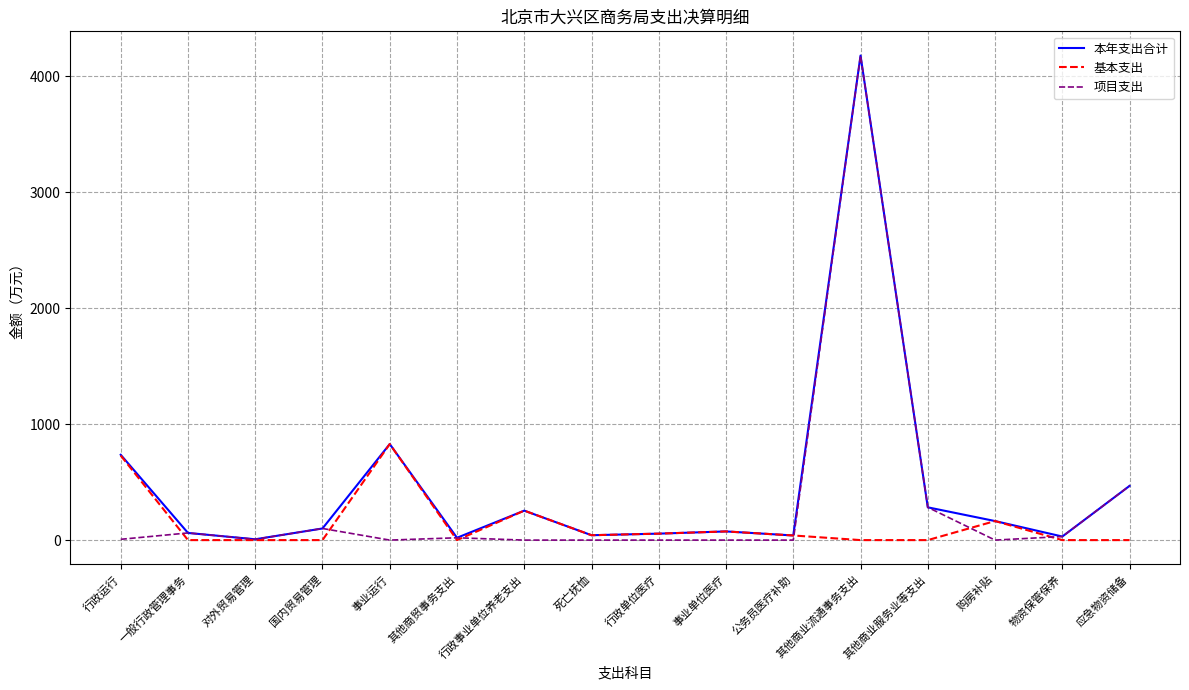

Which series has the largest range (max minus min)?

项目支出